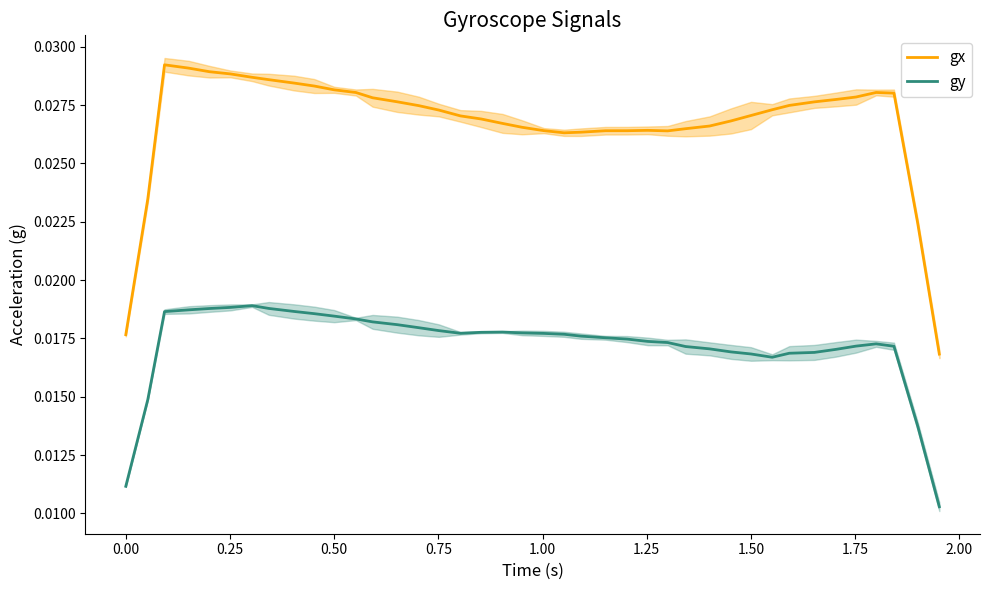

True or false: gx and gy intersect in this chart.

False